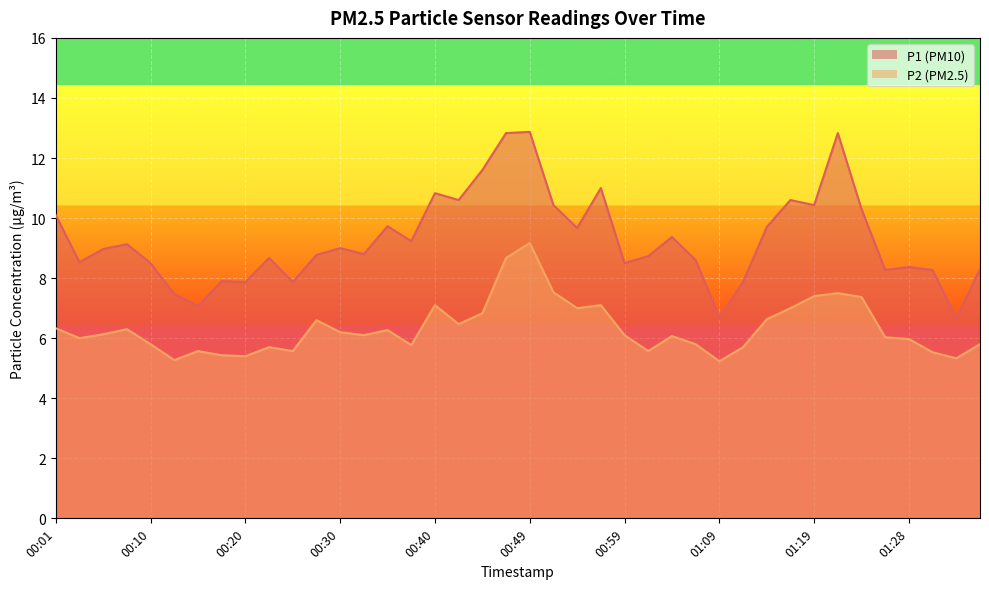

True or false: P2 has a value of 5.8 at 01:06.

True